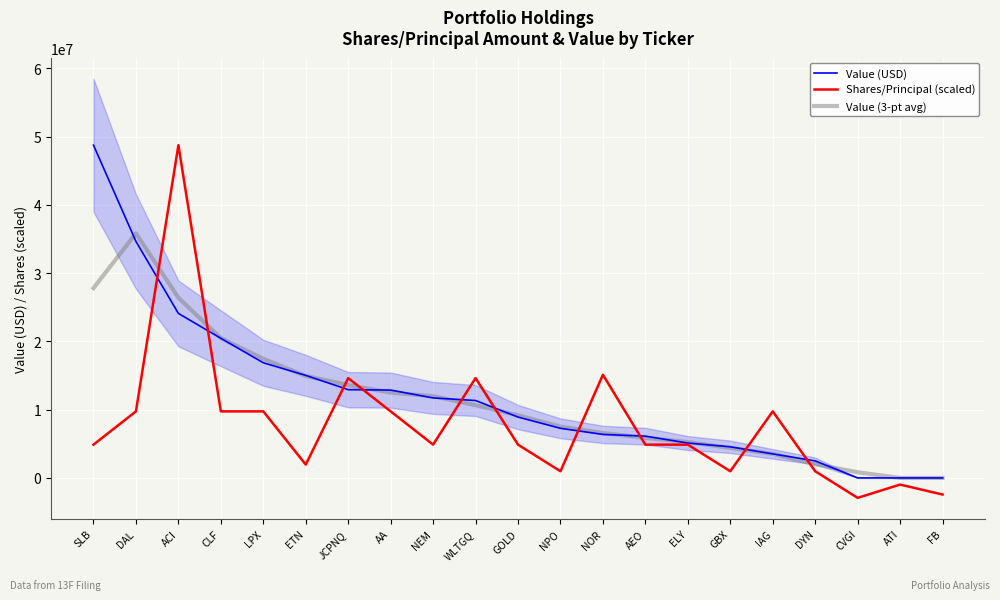

Between NEM and ETN, which is larger?

ETN